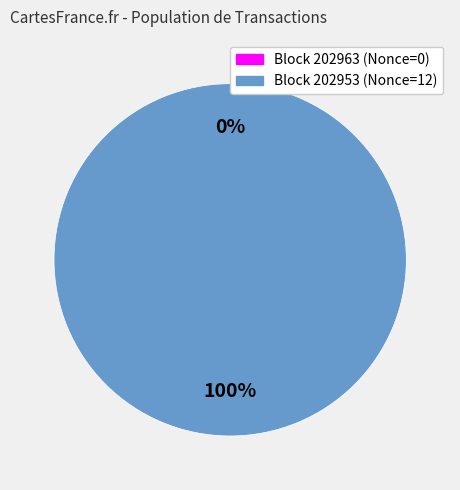

Do 202953 and 202963 together represent more than half of the pie?

Yes